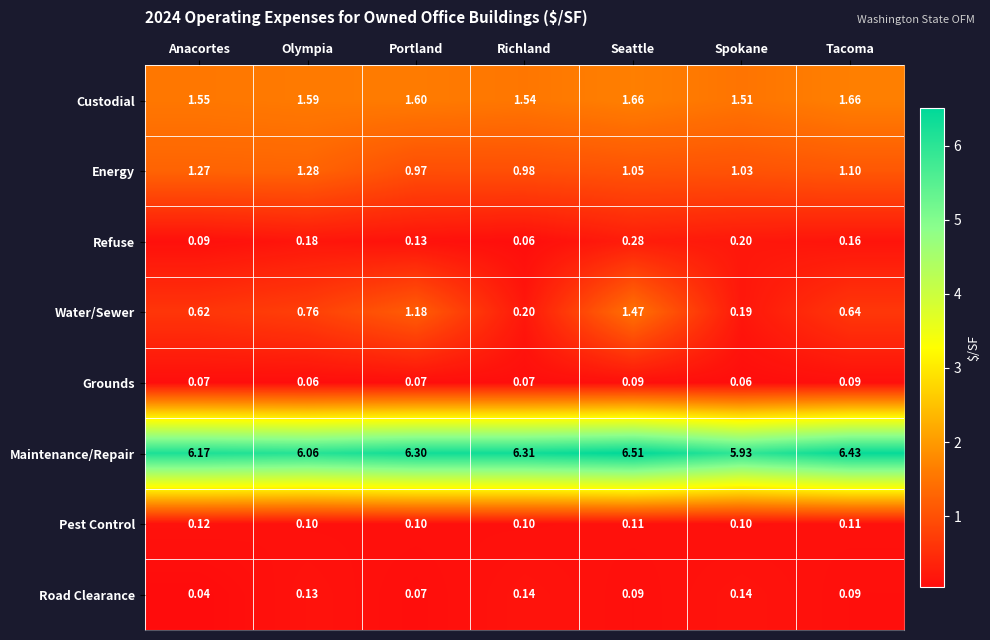

Rank the series by their maximum value, from highest to lowest.

Maintenance/Repair, Custodial, Water/Sewer, Energy, Refuse, Road Clearance, Pest Control, Grounds